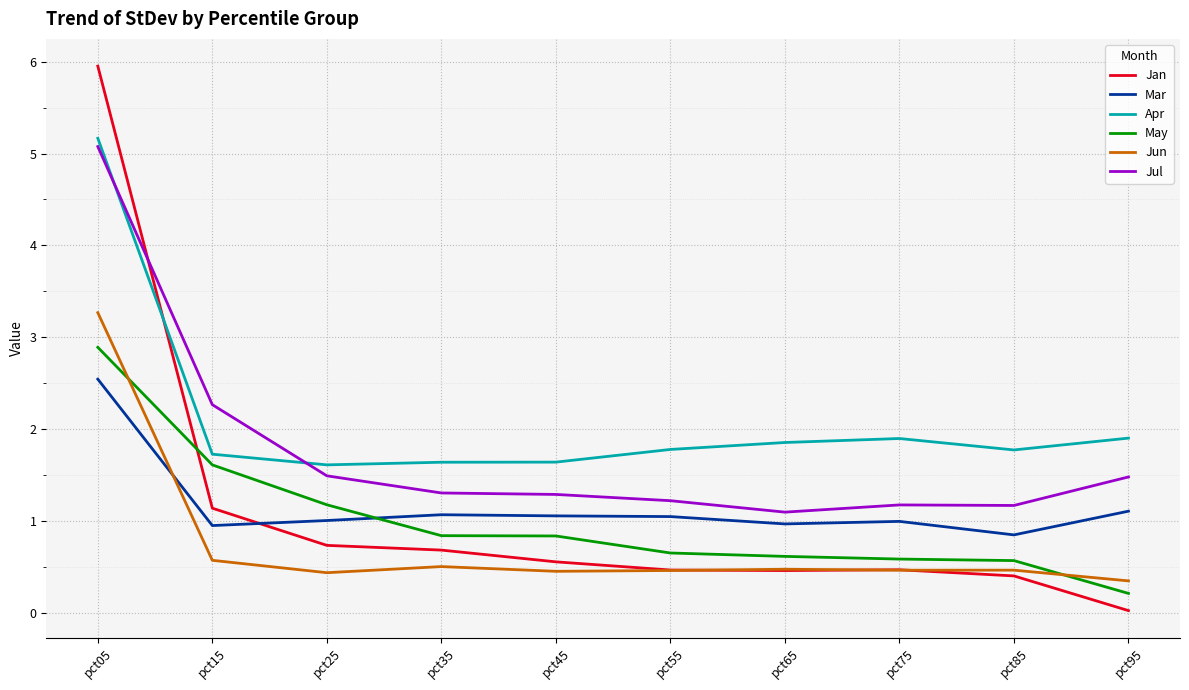

How many intersections are there between Mar and Jun?

1